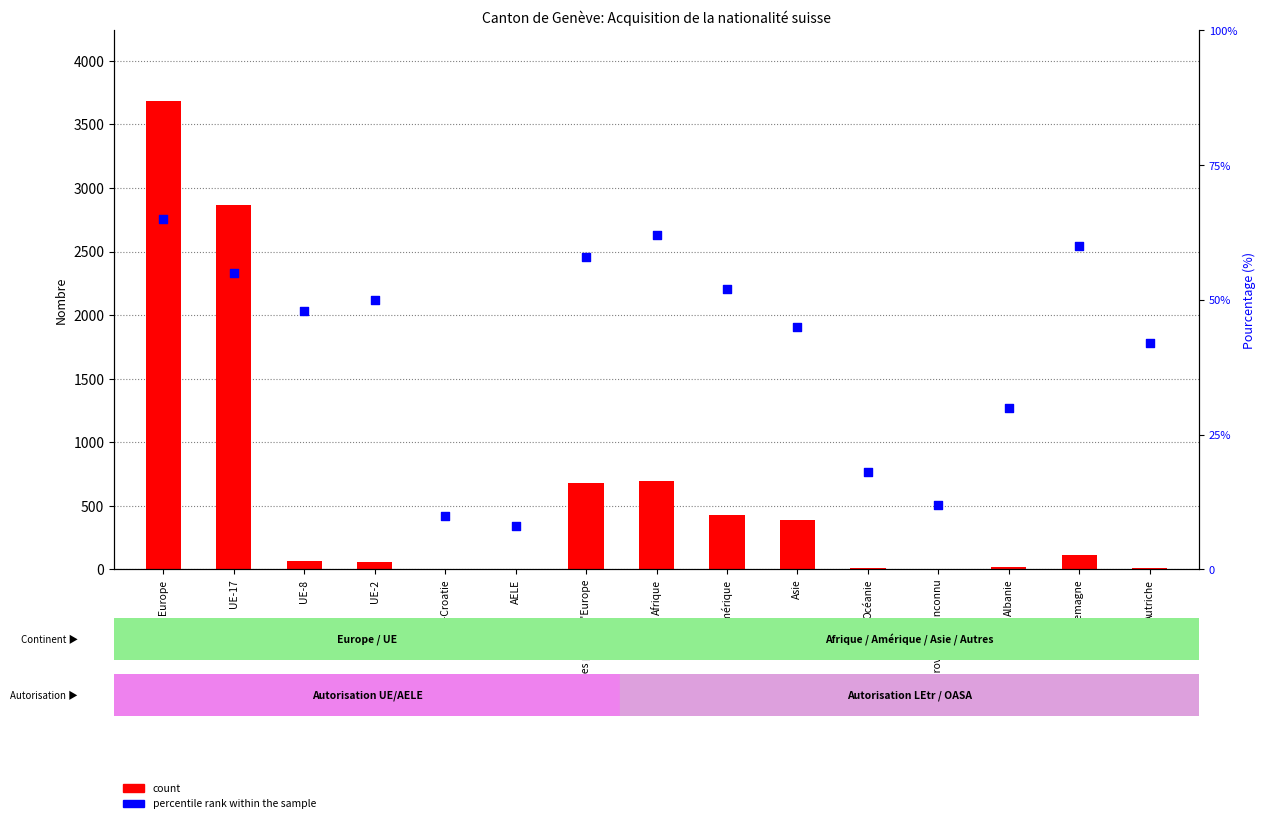

At which category is the sum across all series the highest?

Europe